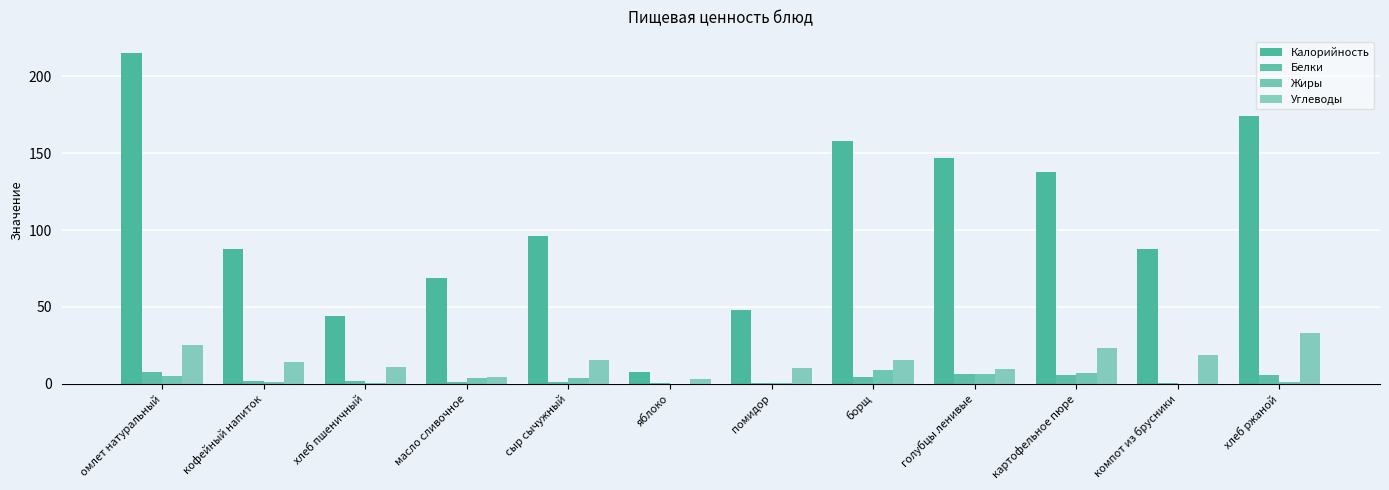

Count the number of categories in the chart.

12